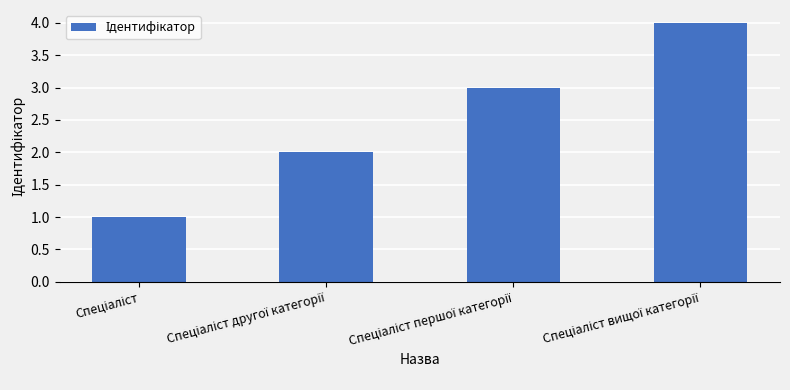

What is the difference between the maximum and minimum values?

3